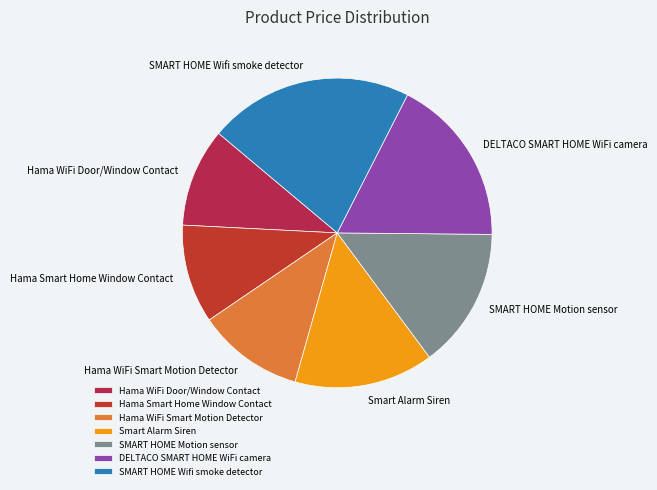

Approximately how many times larger is the value at SMART HOME Motion sensor compared to DELTACO SMART HOME WiFi camera?

0.8